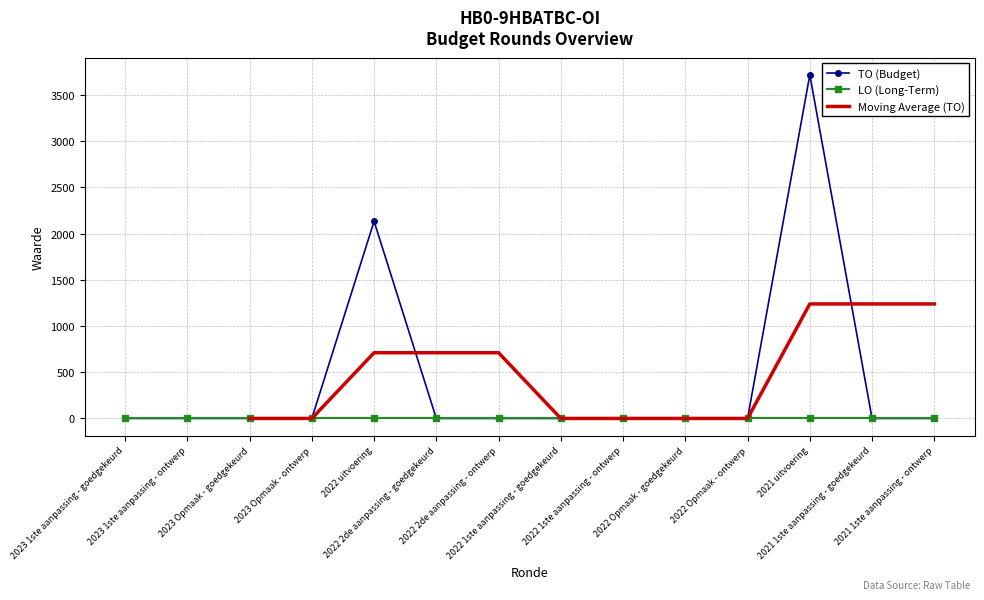

What is the difference between the maximum and minimum values?

3718